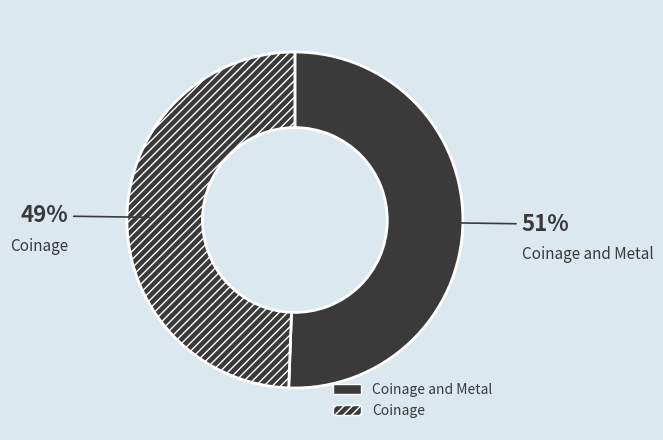

Is Coinage and Metal the majority of the pie?

Yes